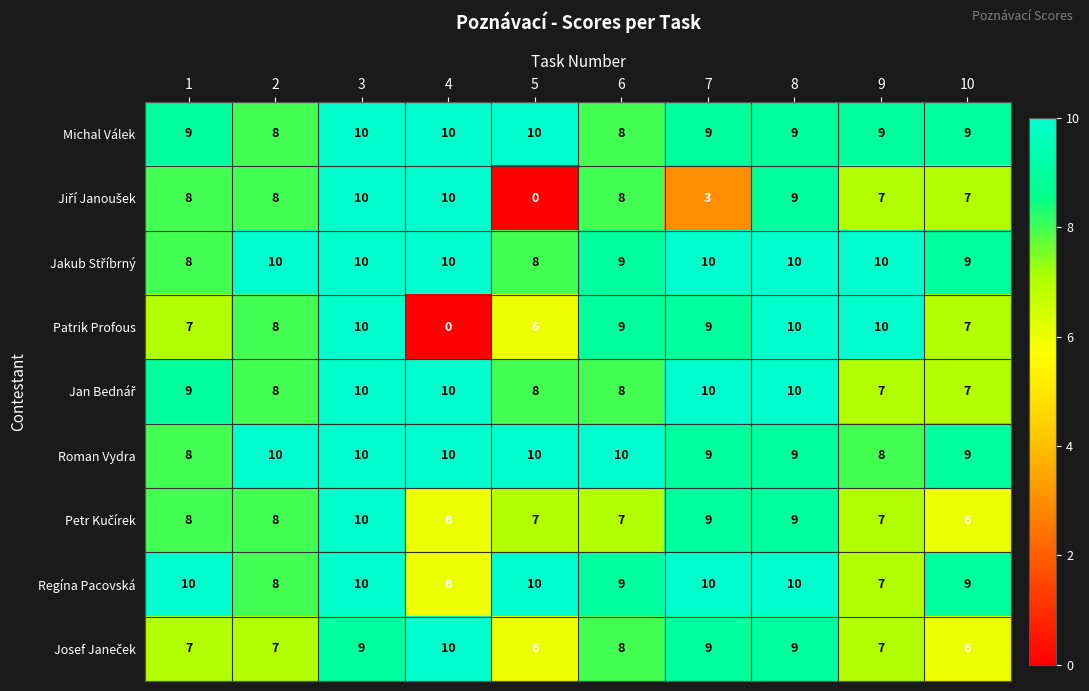

What value does the Michal Válek series have at 10?

9